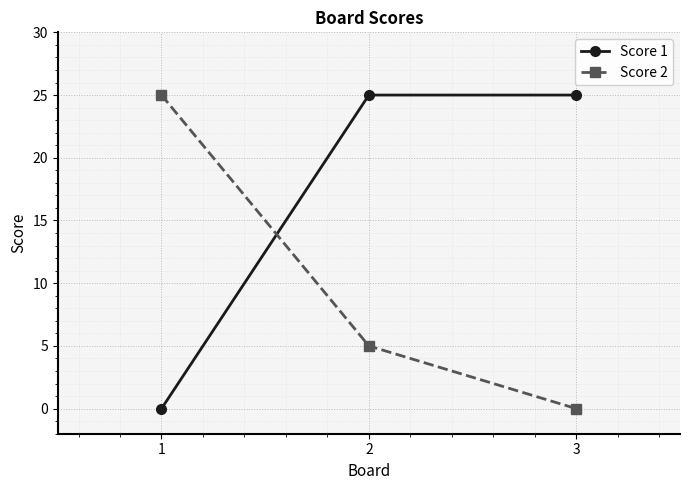

Reading left to right, extract all data points from this chart.

Score 1: 0	25	25
Score 2: 25	5	0